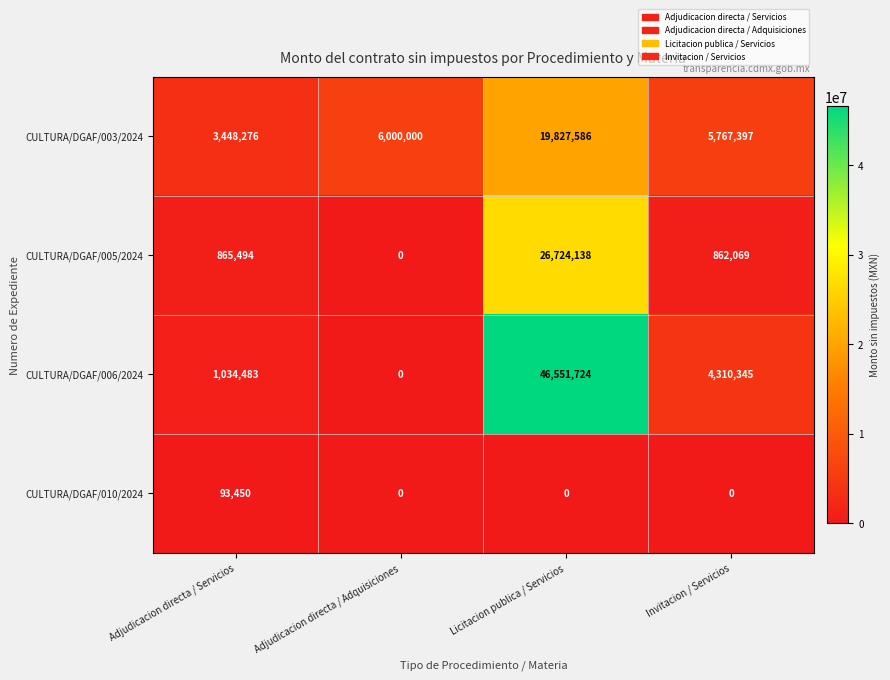

What is the difference between the CULTURA/DGAF/010/2024 values at Invitacion / Servicios and Adjudicacion directa / Servicios?

93450